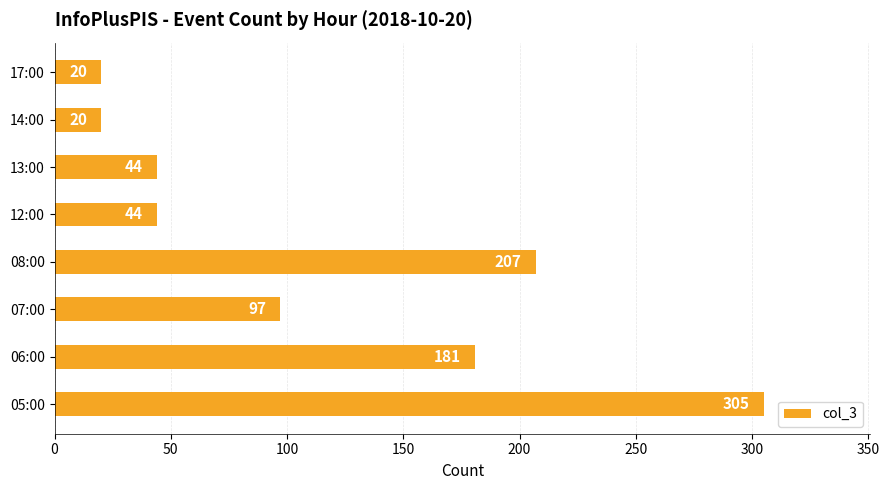

How many distinct data groups are displayed?

1